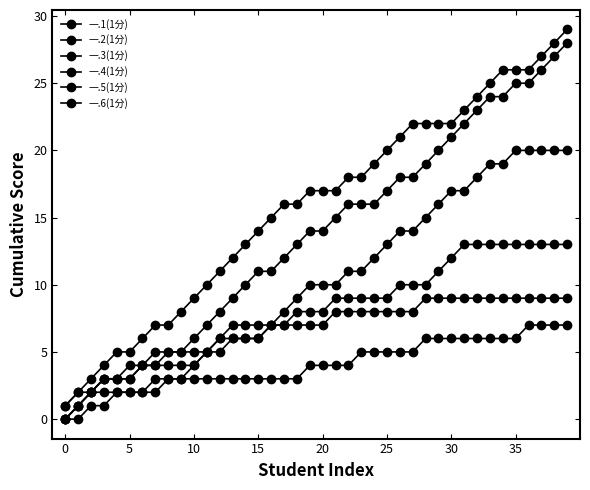

True or false: 一.1(1分) and 一.2(1分) cross at least once.

False